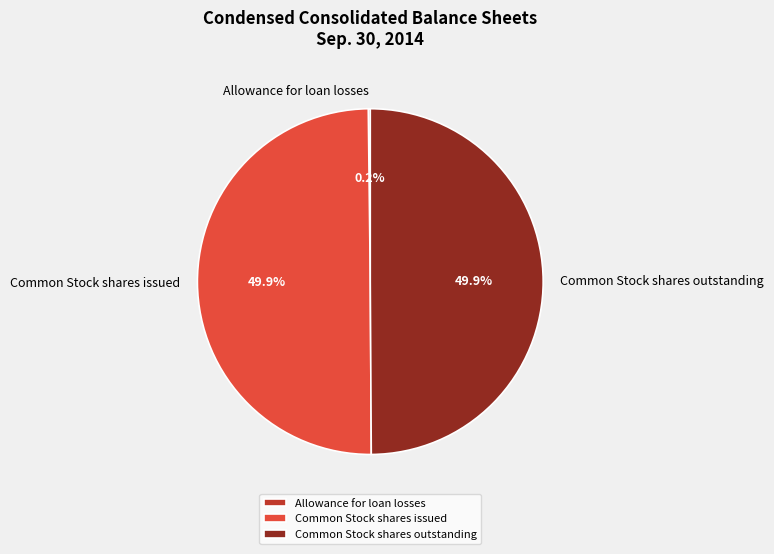

What portion of the pie excludes Common Stock shares outstanding?

50.1%